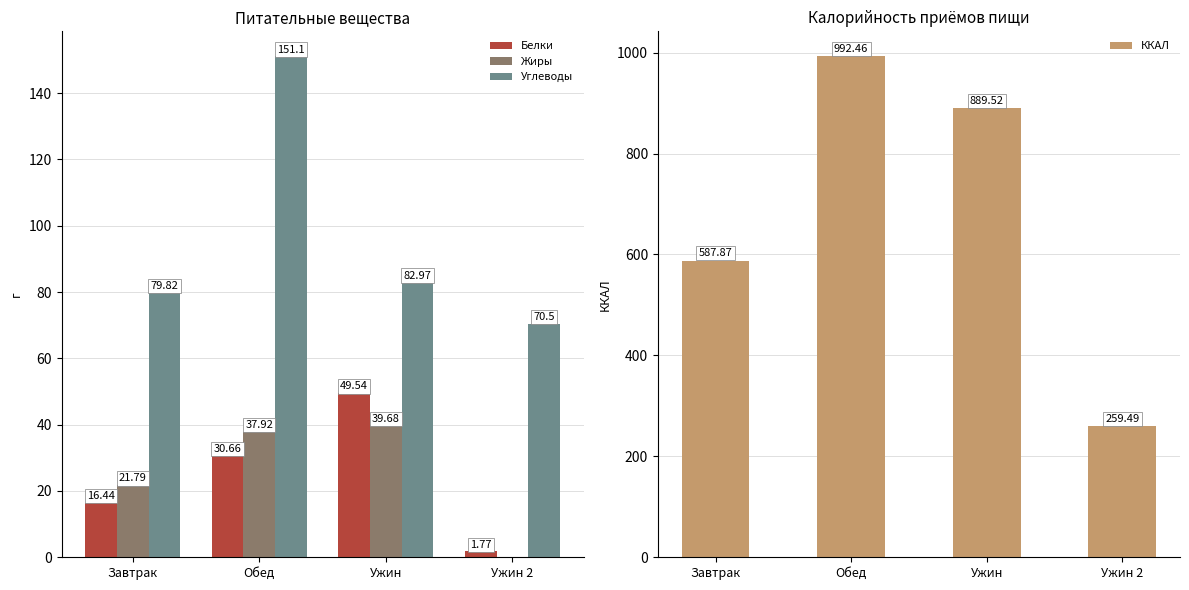

The value of ККАЛ at Обед is 992.5. True or false?

True